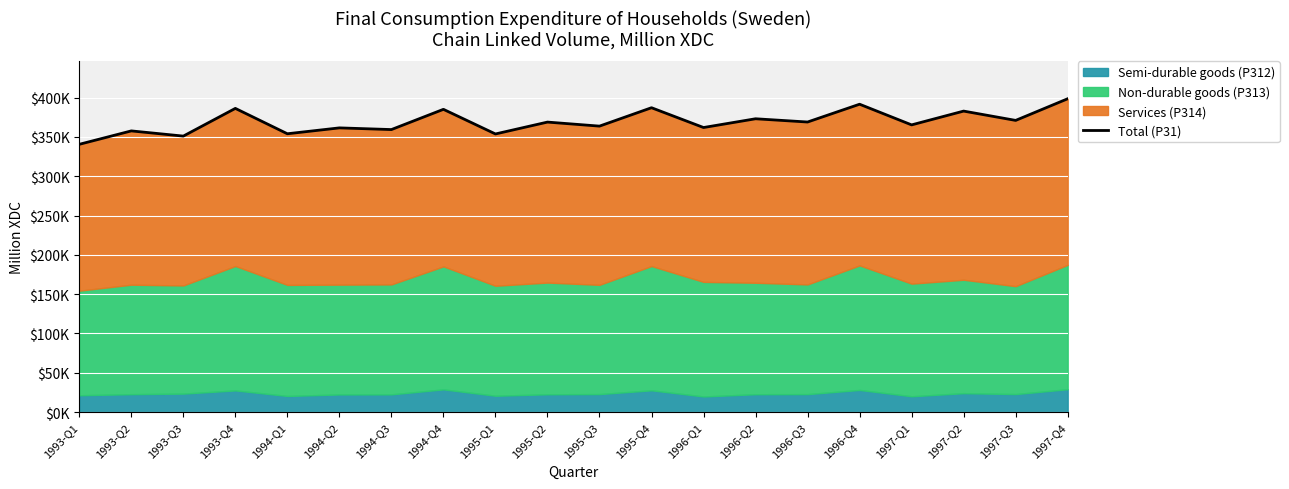

Between 1994-Q4 and 1993-Q4, which is larger?

1993-Q4